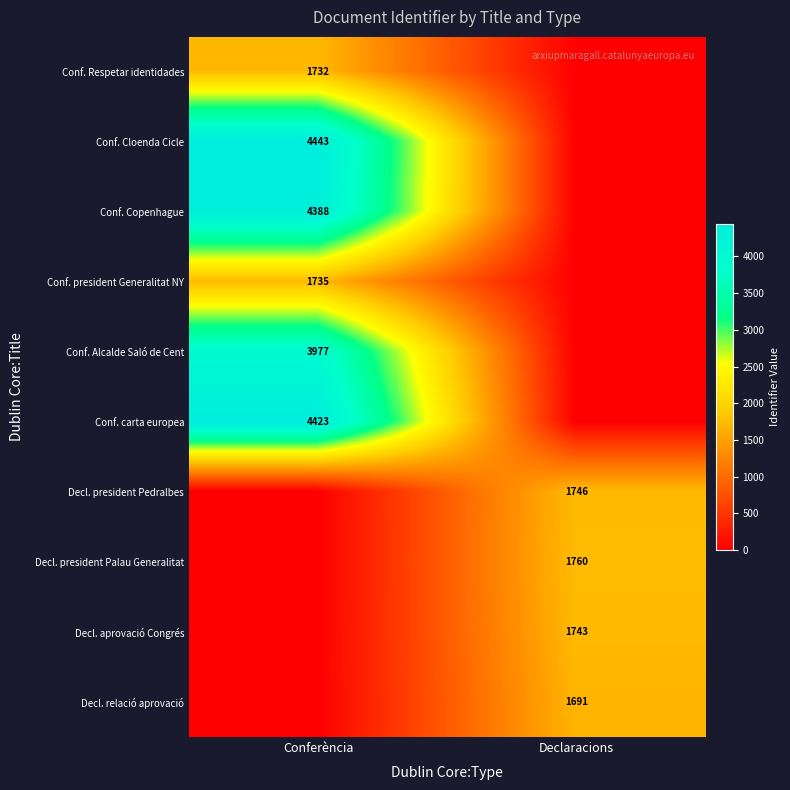

Is it true that Conf. Copenhague equals 1652 at Conferència?

False